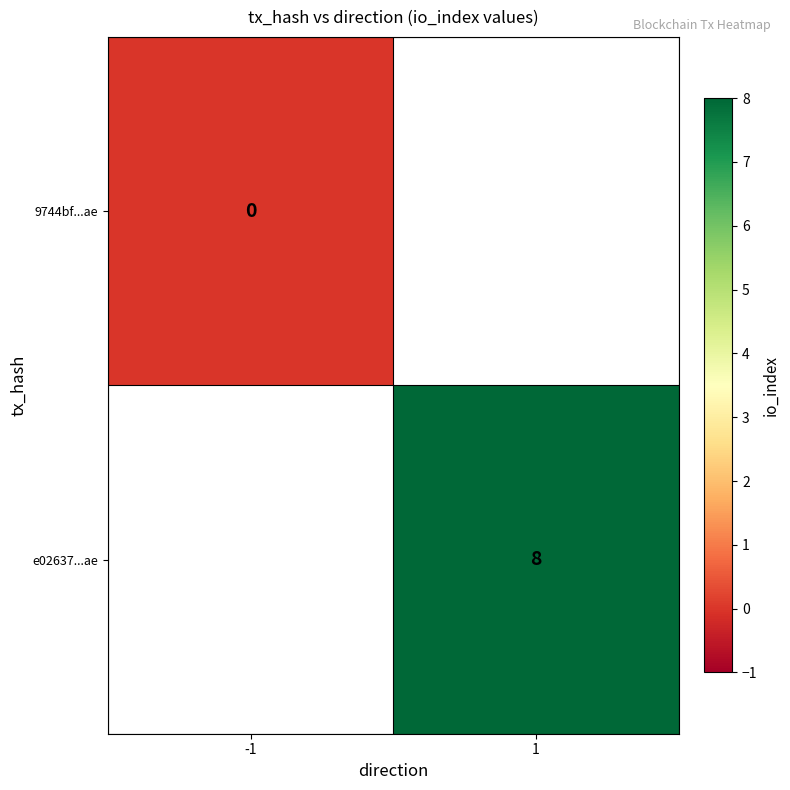

The value of e02637...ae at 1 is 8. True or false?

True